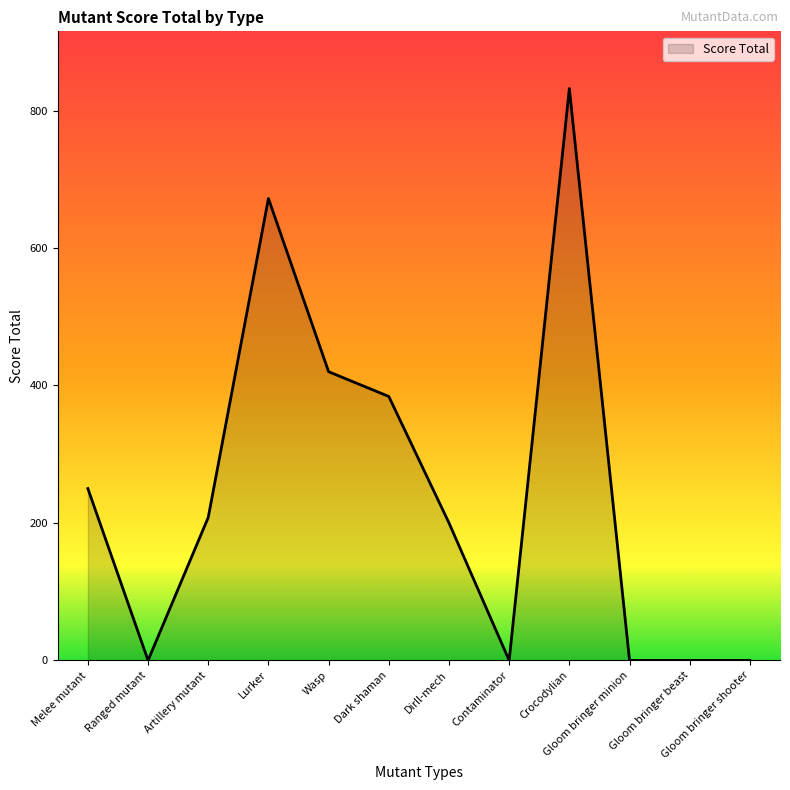

Where is the data nearest to the value 416?

Wasp